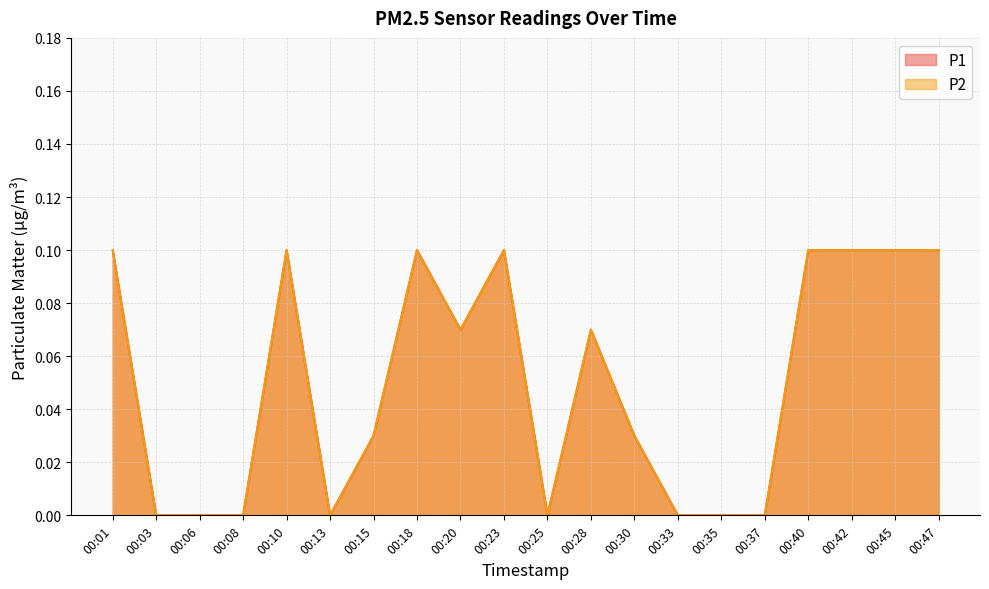

What are all the series names shown in the legend?

P1, P2